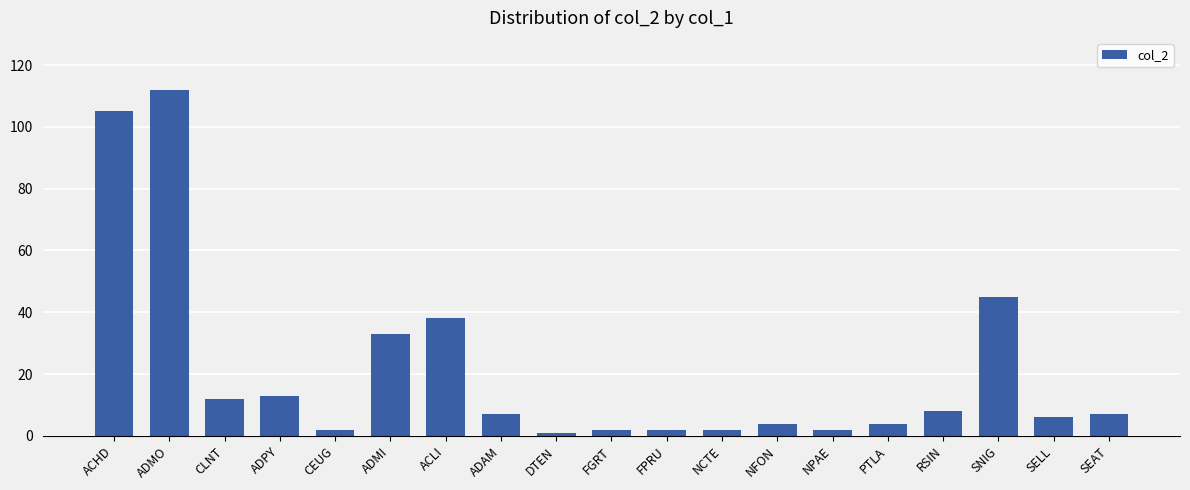

Are the bars horizontal?

No